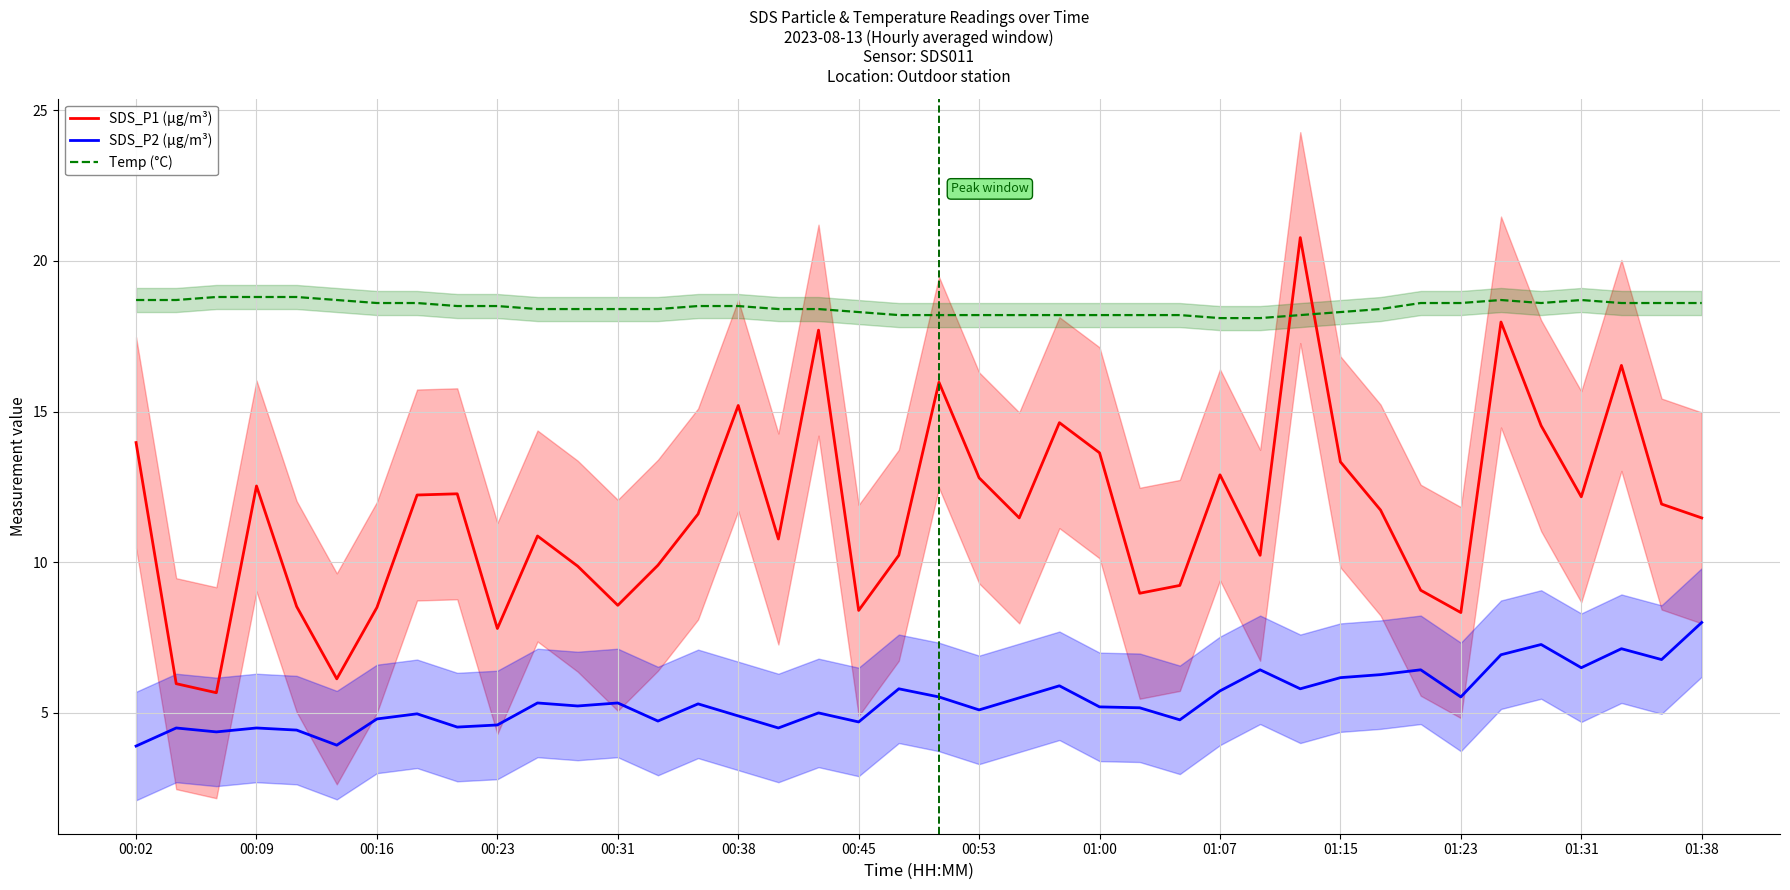

At which category is the sum across all series the highest?

29